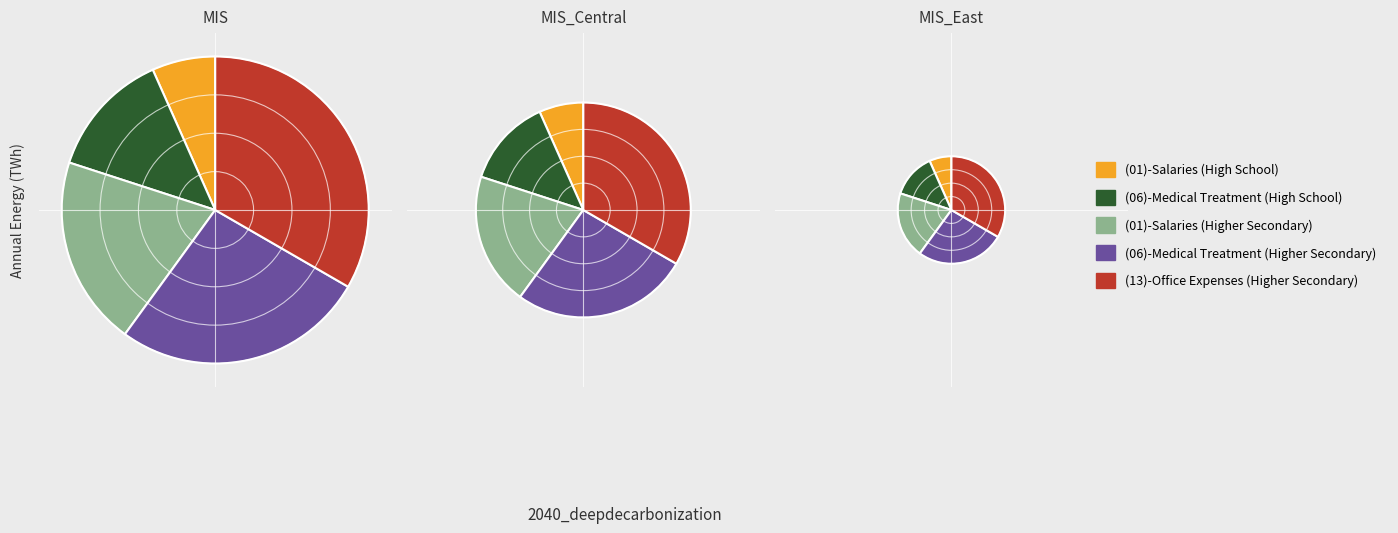

Count the number of slices in the pie.

5